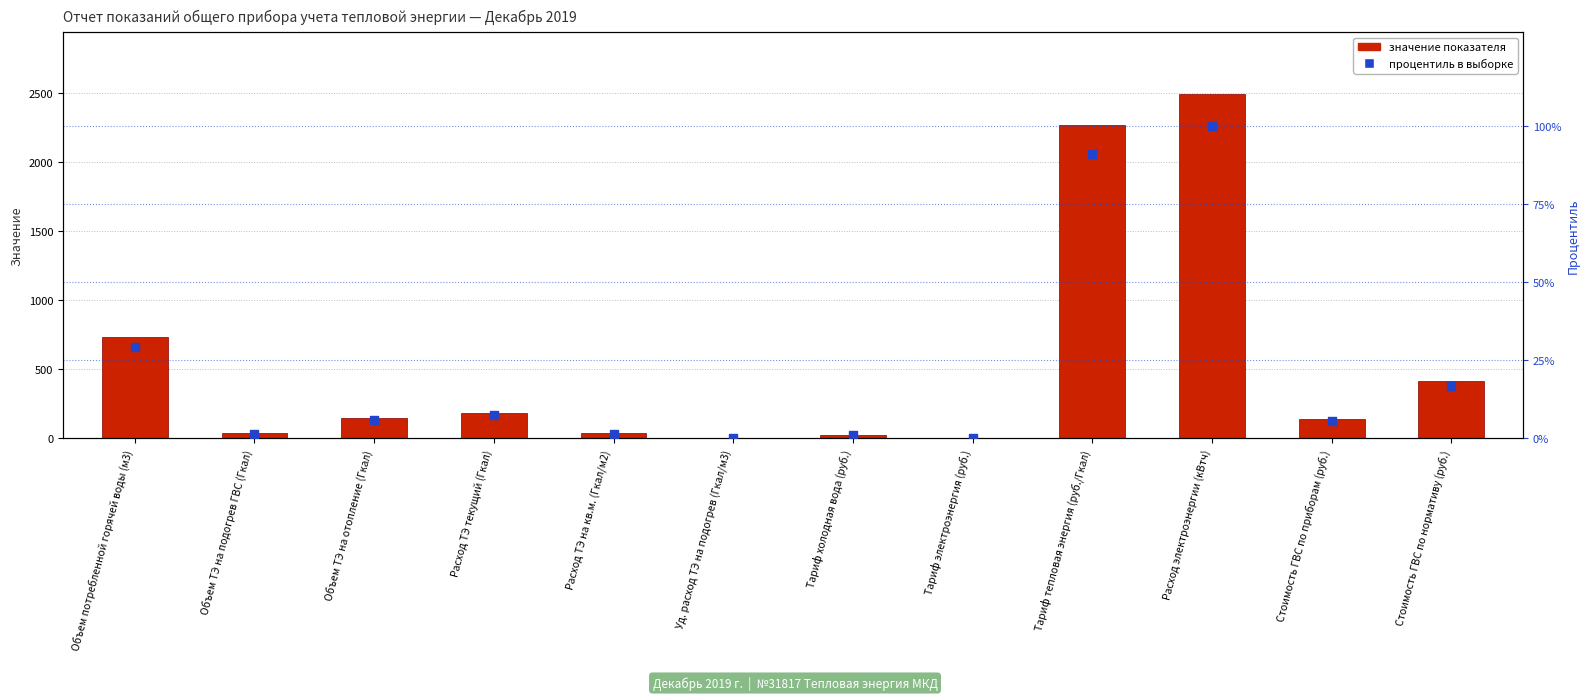

At how many categories does at least one series exceed 2174?

2